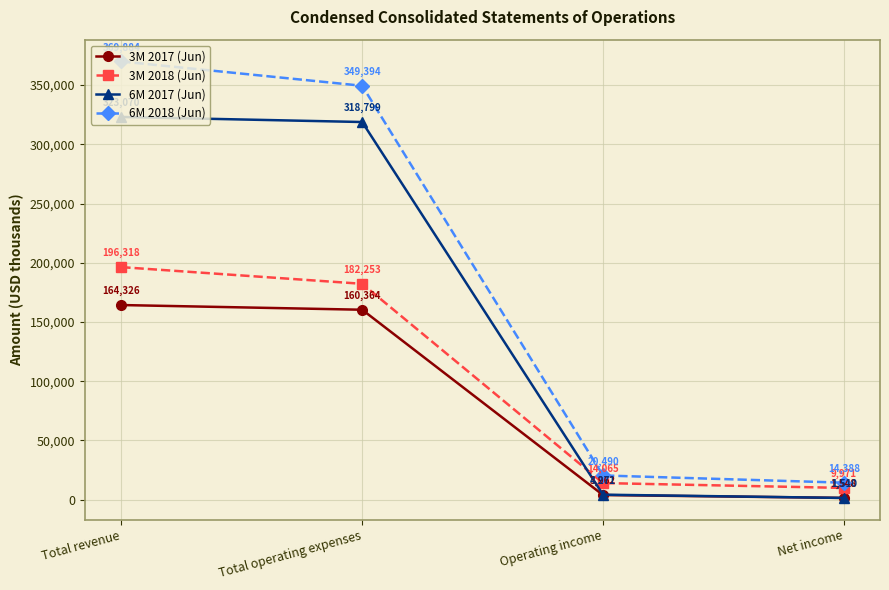

Which category has the lowest value in the 6M 2018 (Jun) series?

Net income